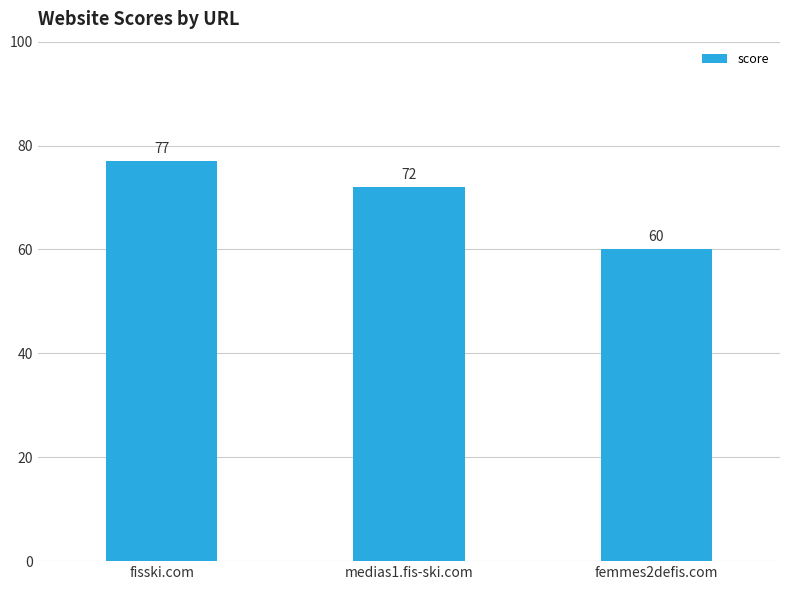

Reading right to left, what are all the values shown in this chart?

femmes2defis.com=60	medias1.fis-ski.com=72	fisski.com=77